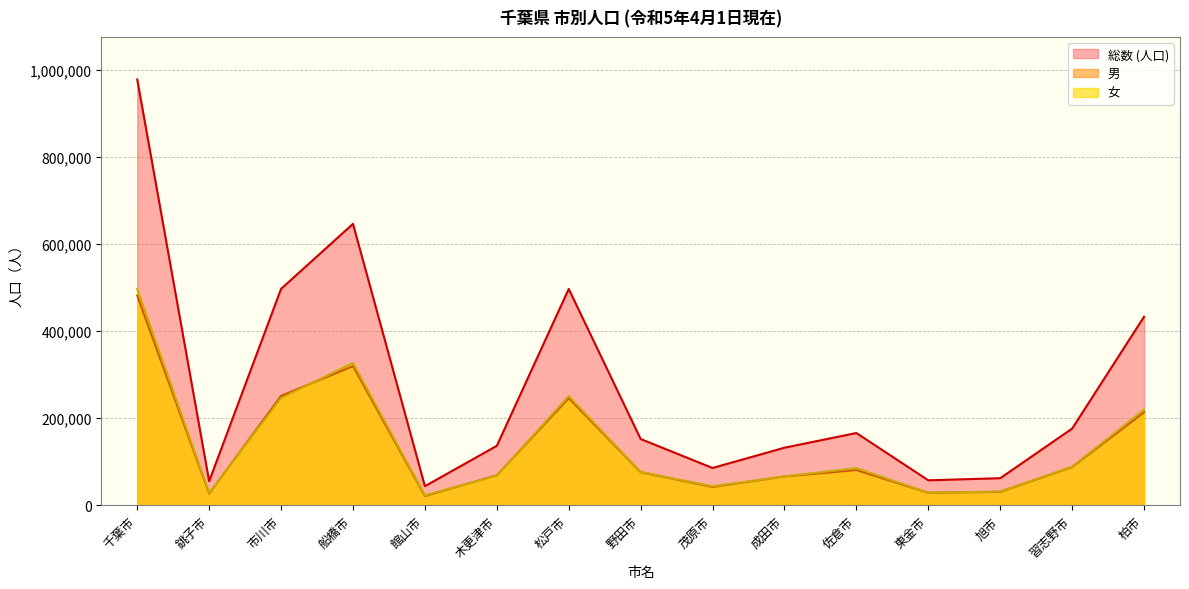

Between 成田市 and 館山市, which is larger?

成田市